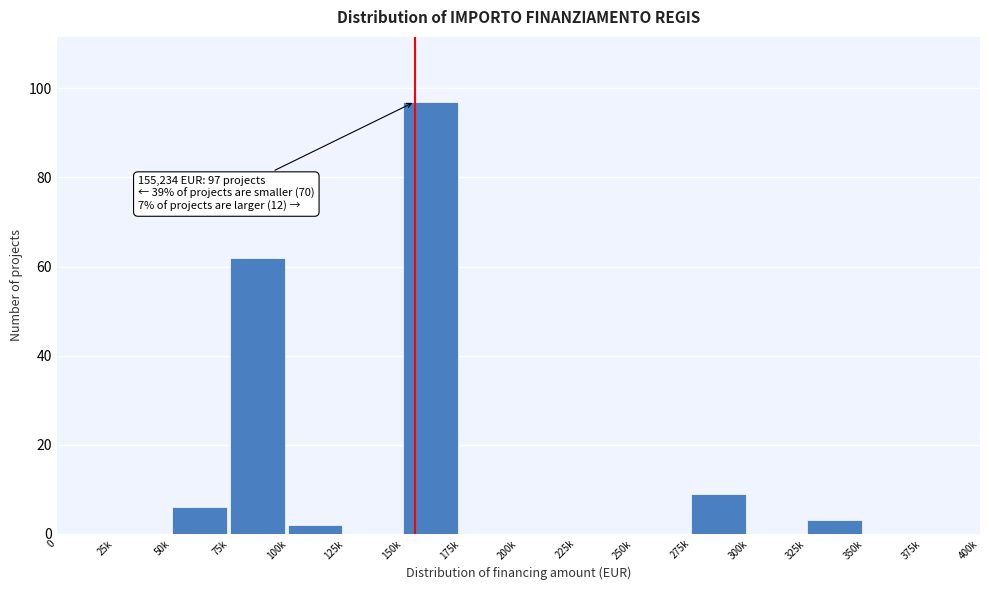

Reading left to right, what are all the values shown in this chart?

0=0	25k=0	50k=6	75k=62	100k=2	125k=0	150k=97	175k=0	200k=0	225k=0	250k=0	275k=9	300k=0	325k=3	350k=0	375k=0